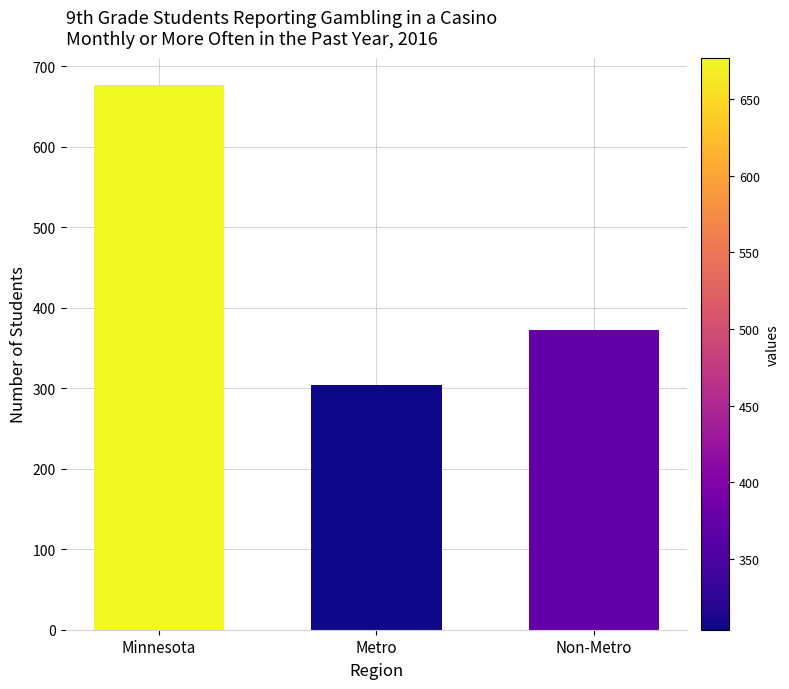

The chart shows a value of 494 at Non-Metro. True or false?

False